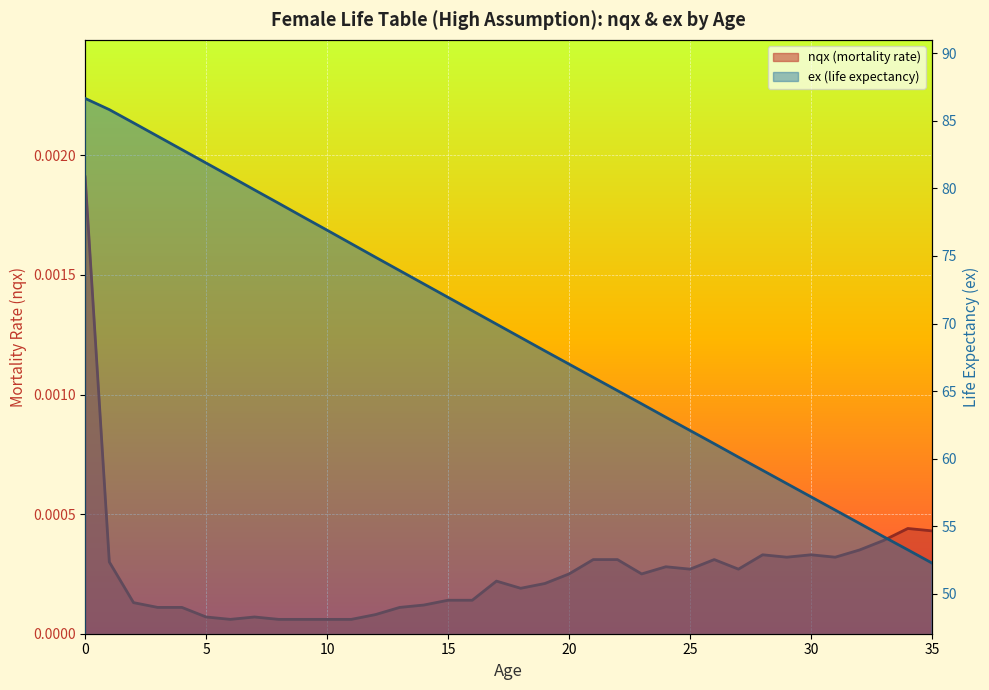

Reading left to right, what are all the values shown in this chart?

nqx (mortality rate): 0=0.0	1=0.0	2=0.0	3=0.0	4=0.0	5=0.0	6=0.0	7=0.0	8=0.0	9=0.0	10=0.0	11=0.0	12=0.0	13=0.0	14=0.0	15=0.0	16=0.0	17=0.0	18=0.0	19=0.0	20=0.0	21=0.0	22=0.0	23=0.0	24=0.0	25=0.0	26=0.0	27=0.0	28=0.0	29=0.0	30=0.0	31=0.0	32=0.0	33=0.0	34=0.0	35=0.0
ex (life expectancy): 0=86.7	1=85.8	2=84.8	3=83.9	4=82.9	5=81.9	6=80.9	7=79.9	8=78.9	9=77.9	10=76.9	11=75.9	12=74.9	13=73.9	14=72.9	15=71.9	16=71.0	17=70.0	18=69.0	19=68.0	20=67.0	21=66.0	22=65.0	23=64.1	24=63.1	25=62.1	26=61.1	27=60.1	28=59.1	29=58.2	30=57.2	31=56.2	32=55.2	33=54.2	34=53.3	35=52.3